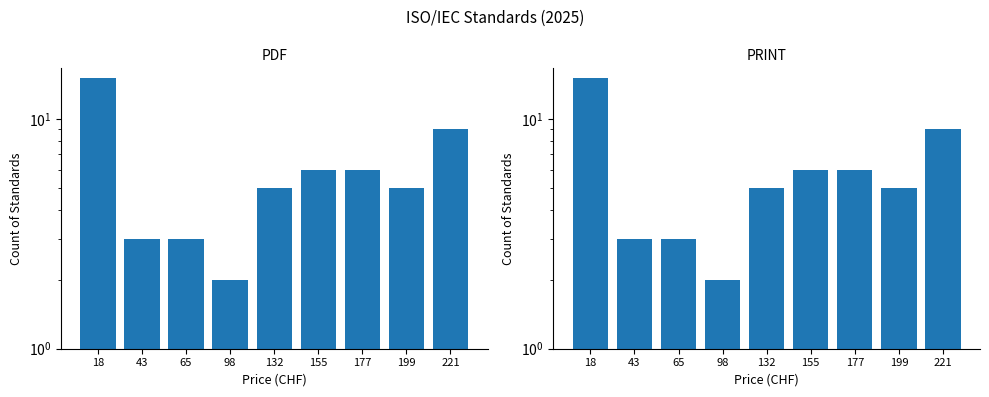

The PDF series shows 1 at 65. True or false?

False